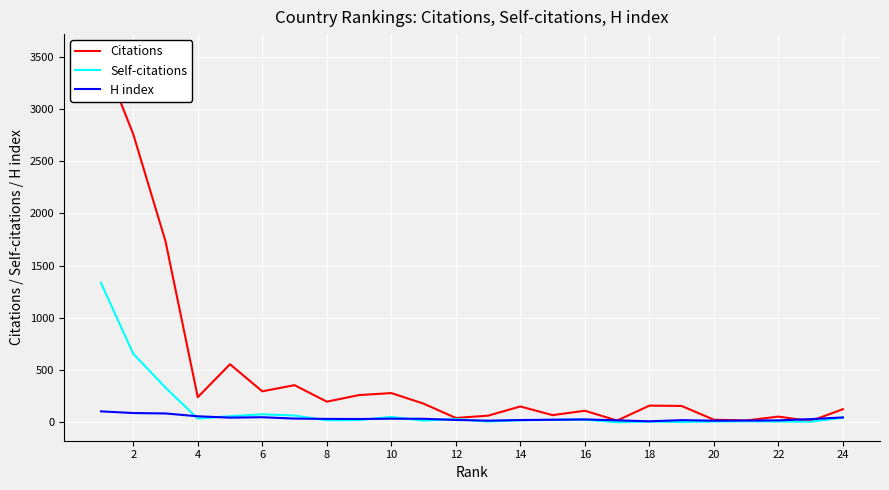

What is the lowest value of the H index series?

10